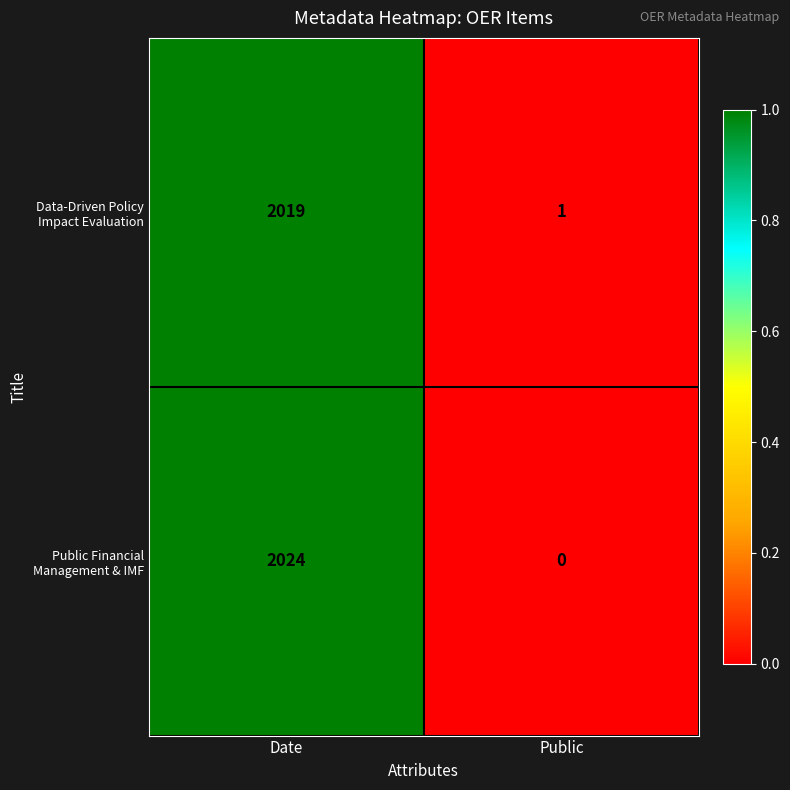

At which category is the sum across all series the highest?

Date